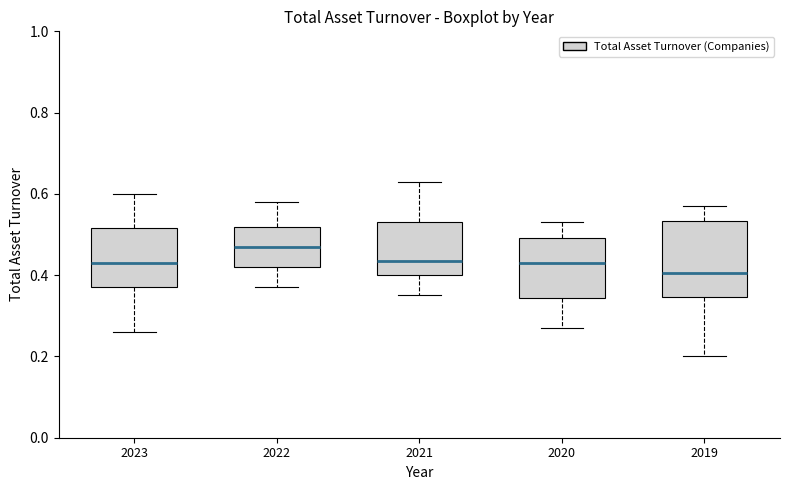

Which box has the highest median line?

2022